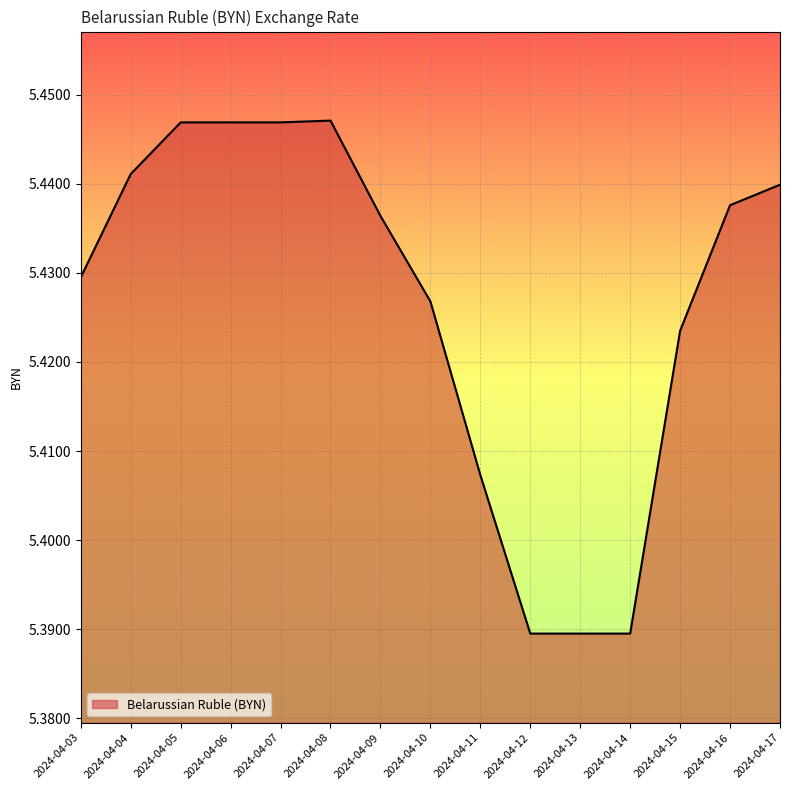

Between 2024-04-17 and 2024-04-14, which is larger?

2024-04-17